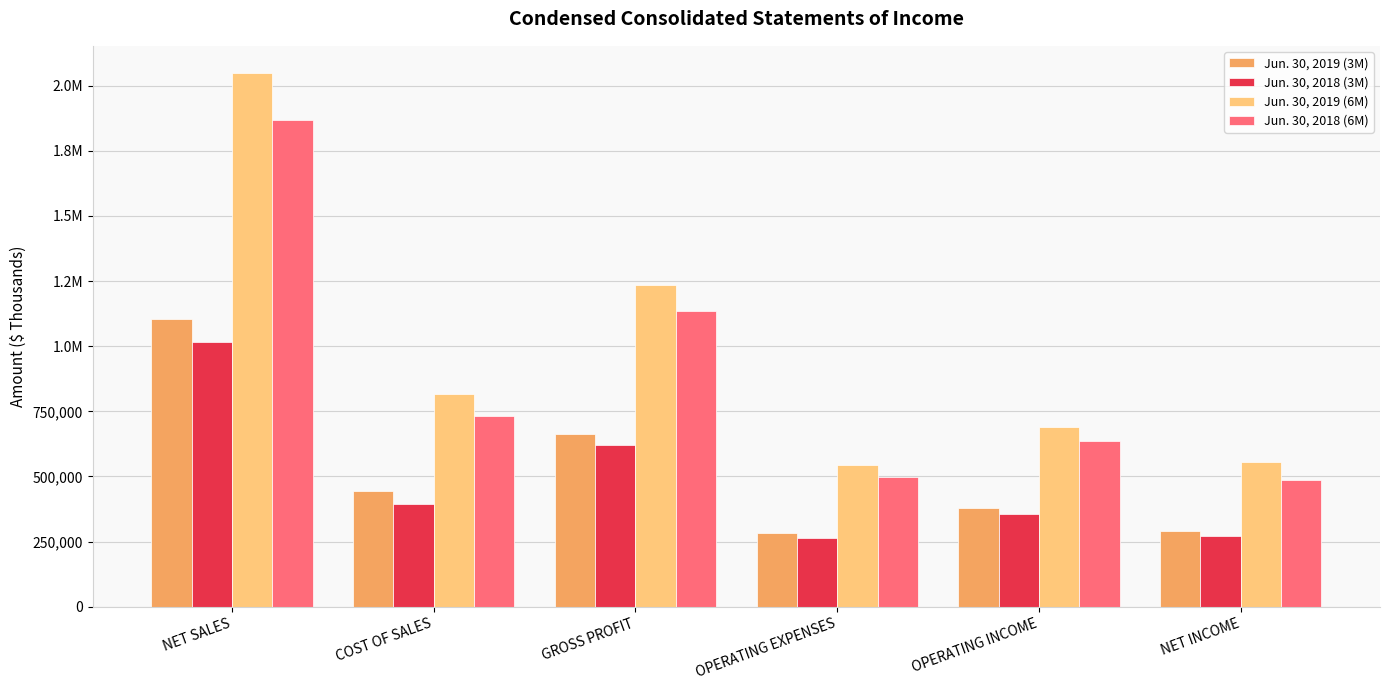

Does the chart contain any negative values?

No